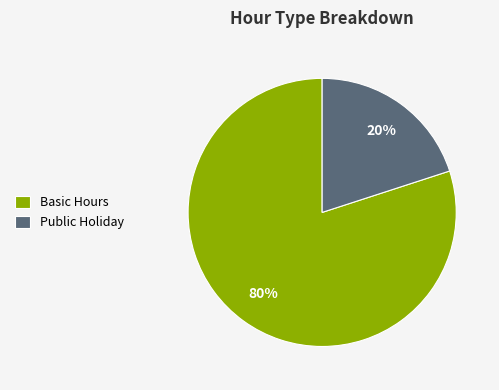

Do Basic Hours and Public Holiday together represent more than half of the pie?

Yes